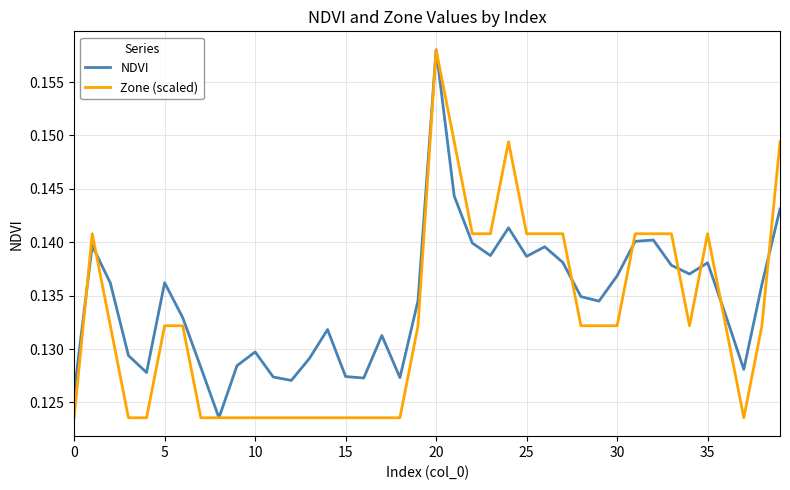

Which series has the largest total across all categories?

NDVI